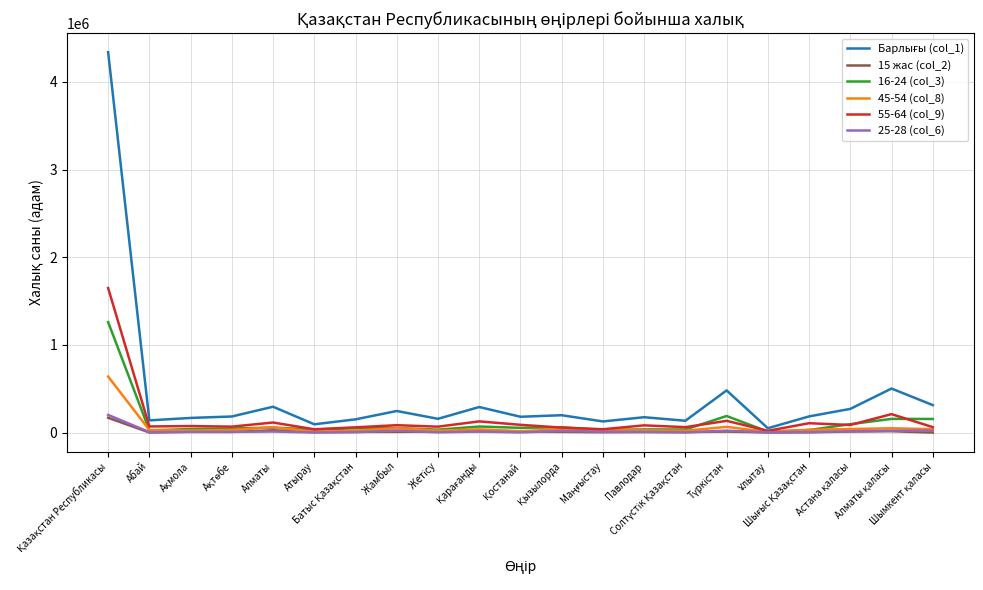

What is the maximum value shown in the chart?

4339339